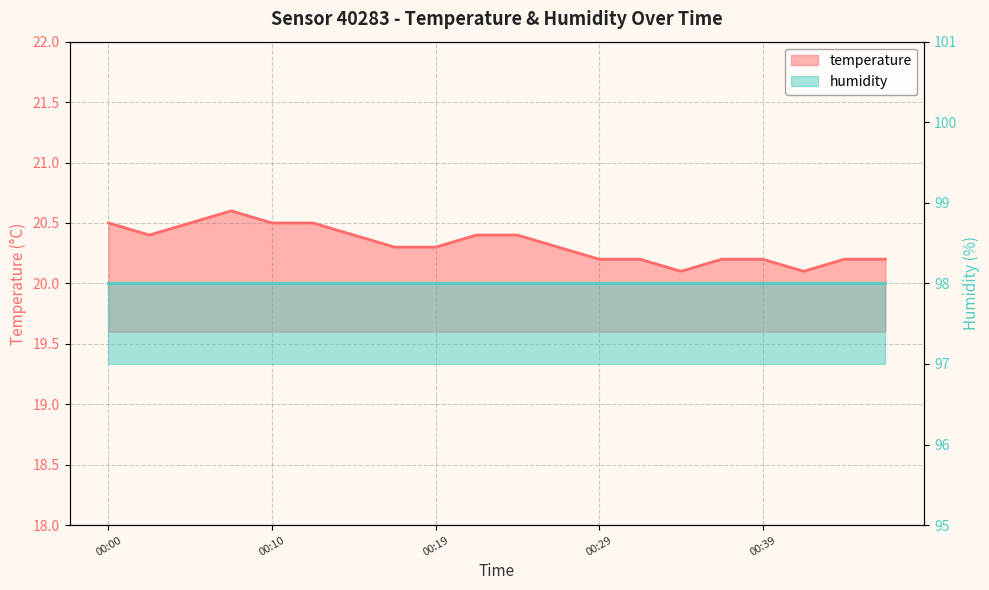

Does the chart have visible grid lines?

Yes